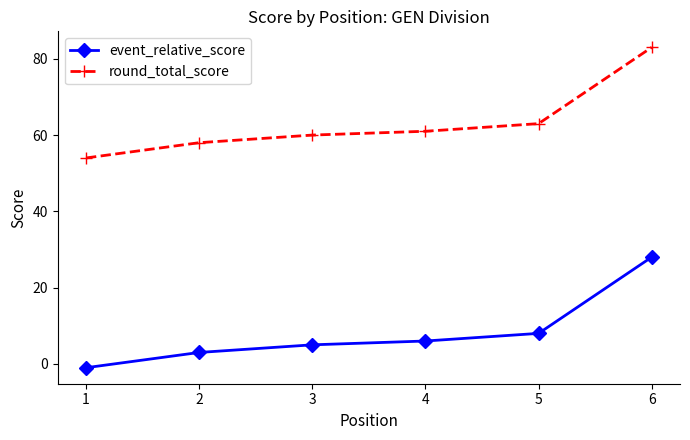

Is it true that round_total_score equals 86 at 3?

False